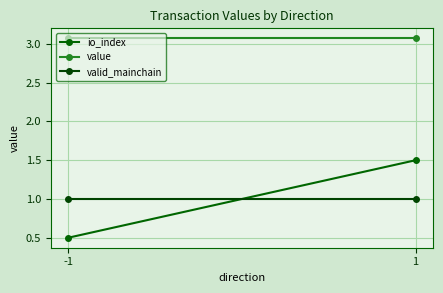

How many values in the io_index series are below 1?

1